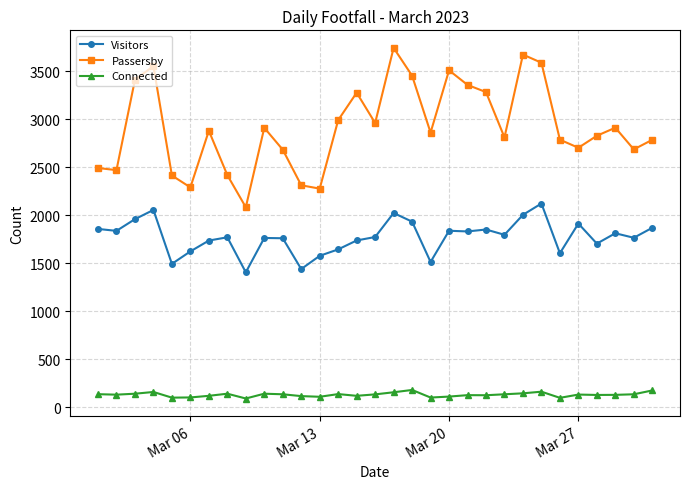

What is the lowest value of the Connected series?

90